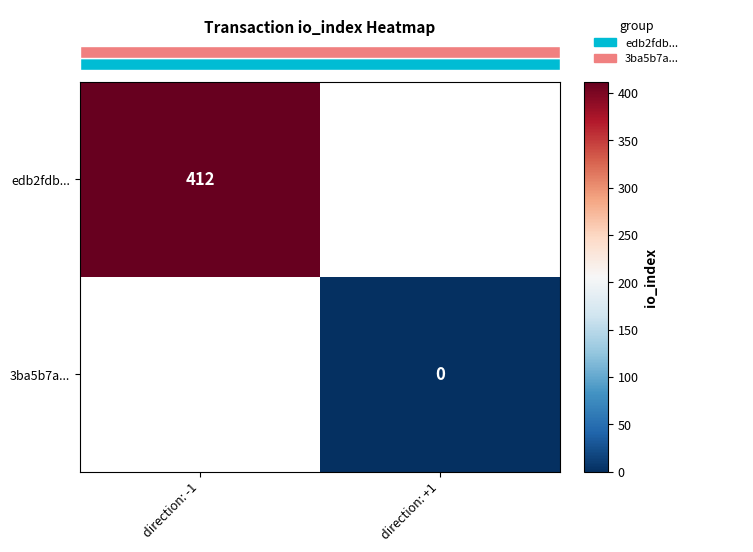

List the labels in order of edb2fdb... value, smallest first.

direction: -1, direction: +1